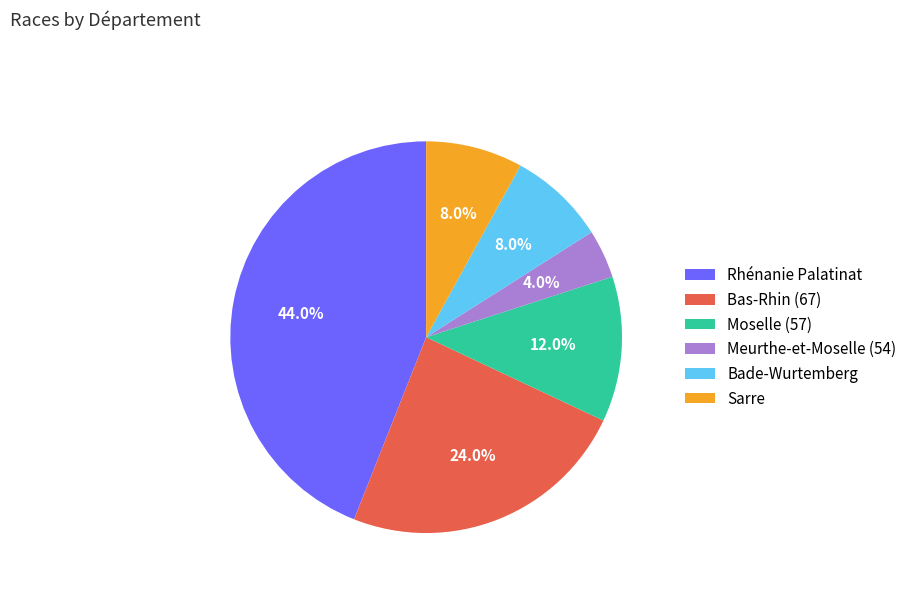

Is it true that Sarre is 1% of the pie?

False